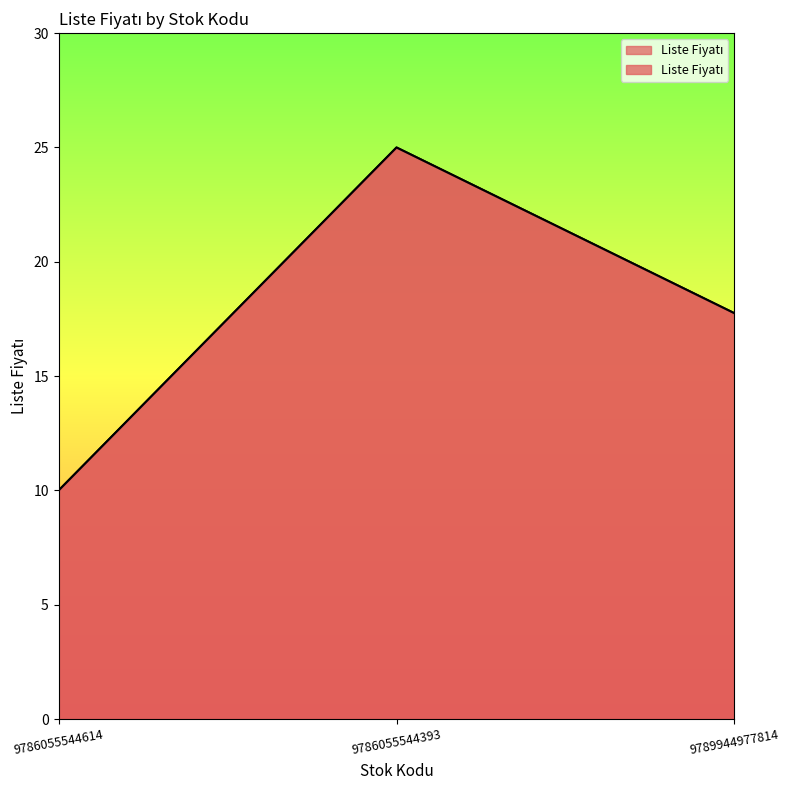

List the labels in order of value, largest first.

9786055544393, 9789944977814, 9786055544614